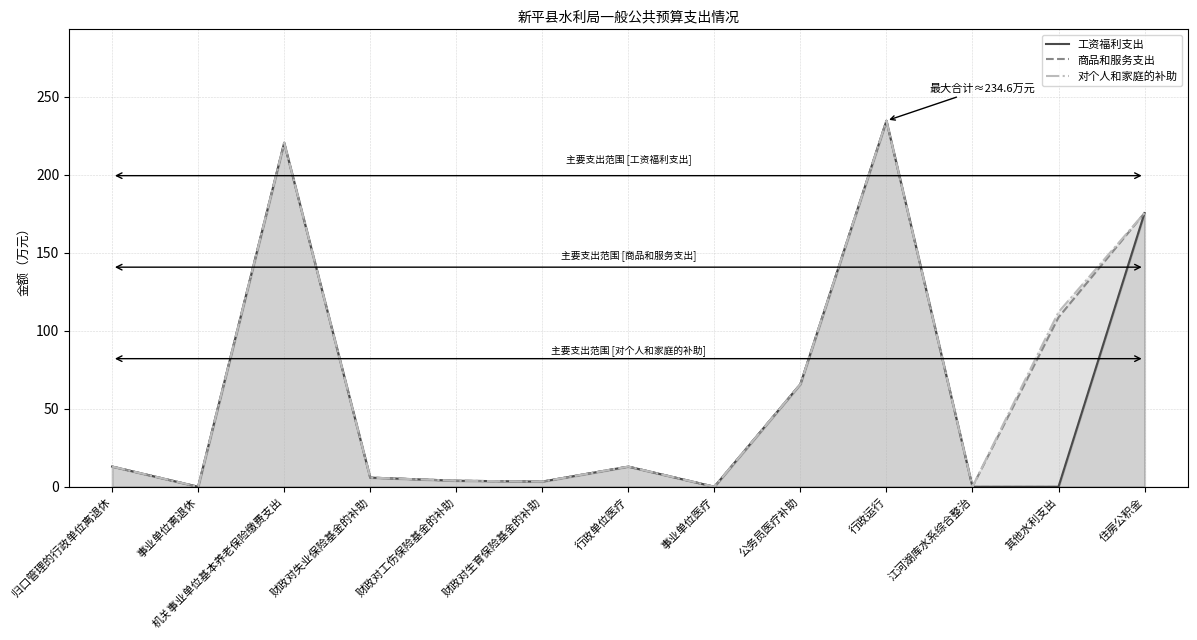

What is the average value of the 对个人和家庭的补助 series?

0.3